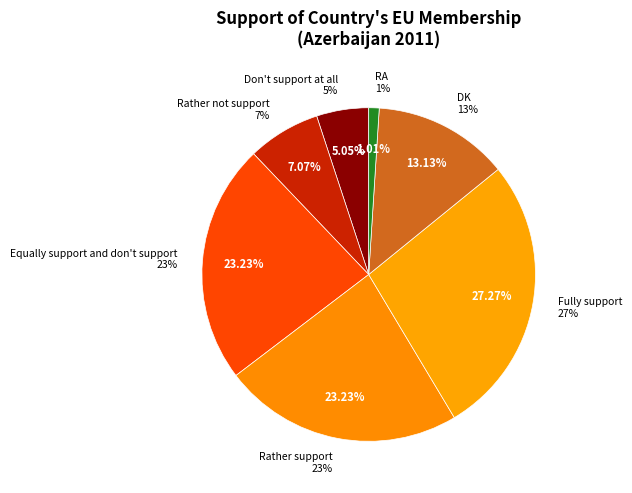

How many slices are in this pie chart?

7